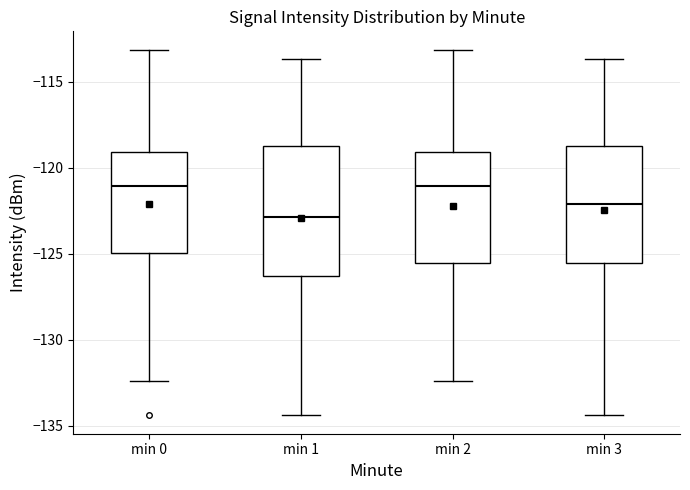

Where does the median line of the box for min 3 sit on the y-axis? The values are not printed on the chart, so give them approximately, as read against the axis.

-122.0